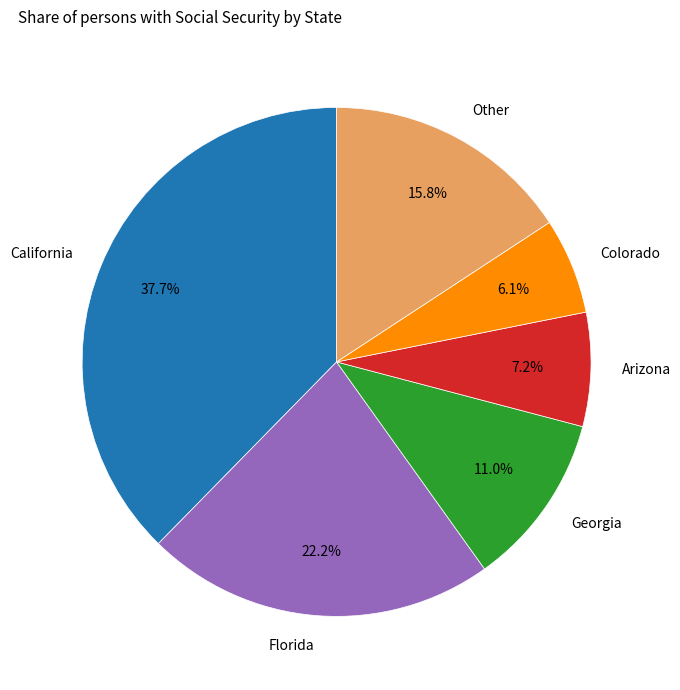

Count the number of slices in the pie.

6